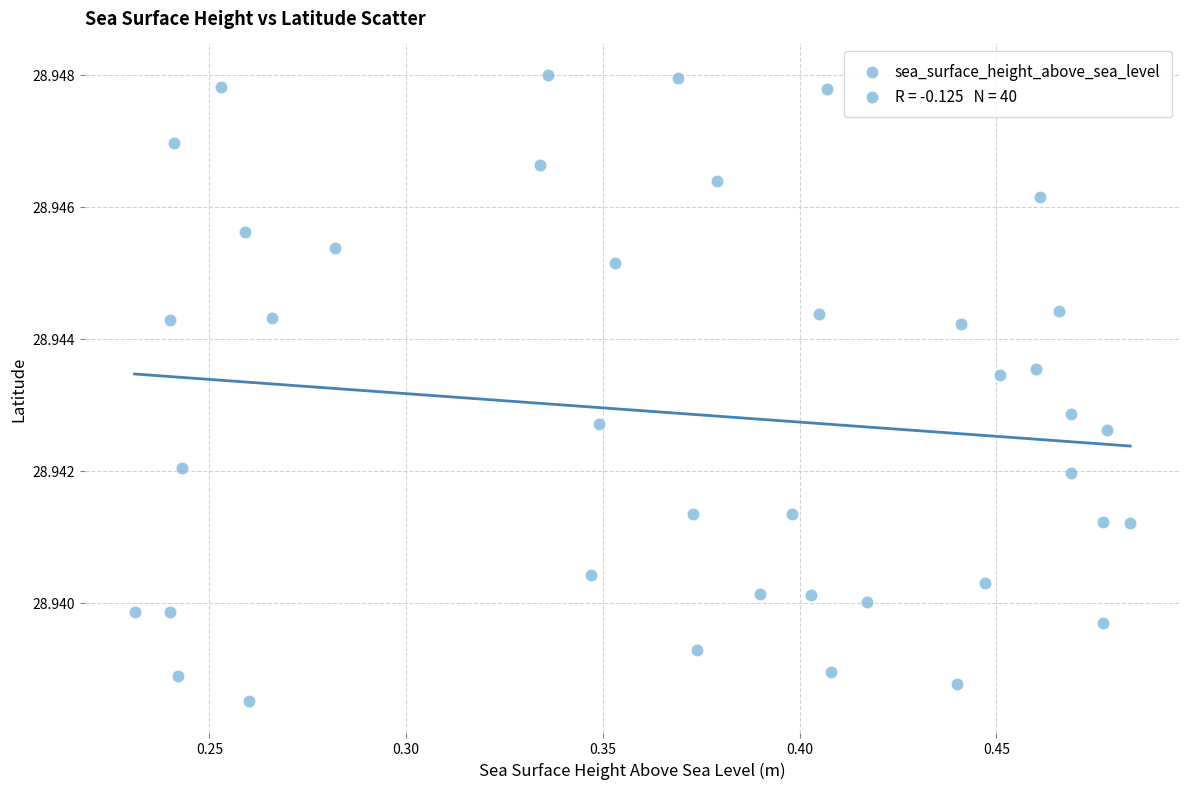

What is the range of X values (max minus min)?

0.3